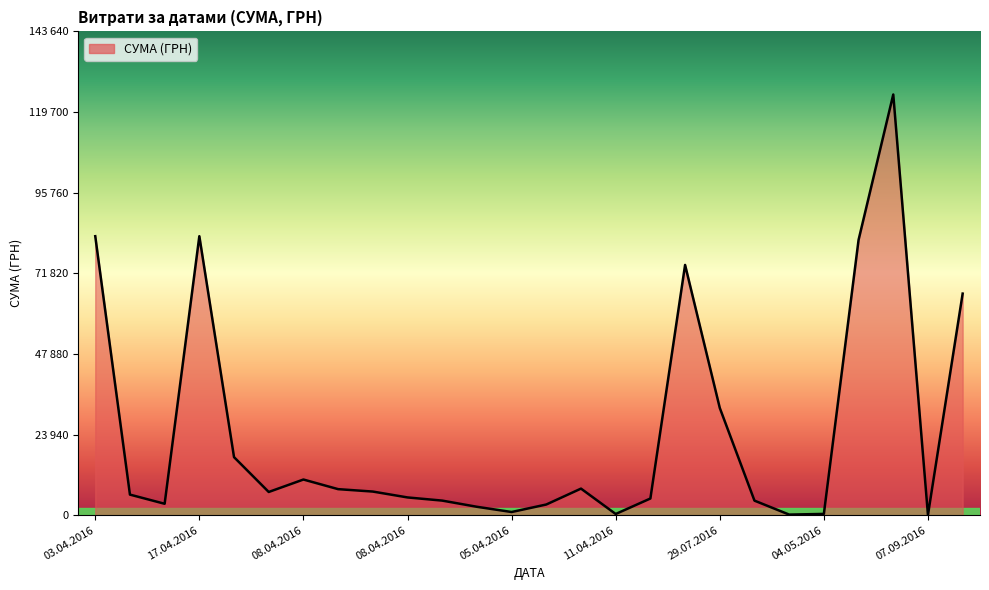

Is this an area chart (filled region under the line)?

Yes